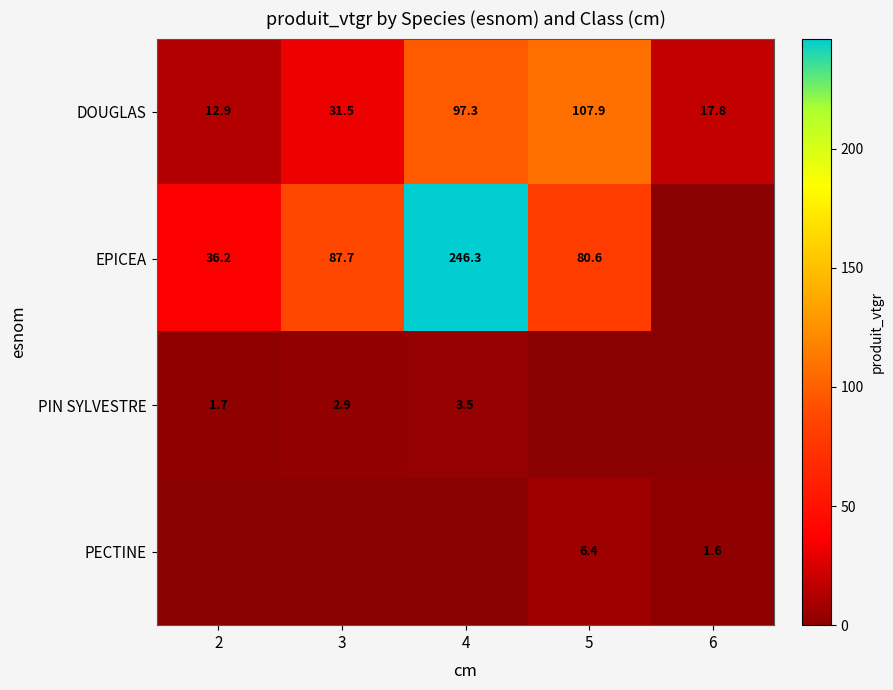

Count the number of categories in the chart.

5